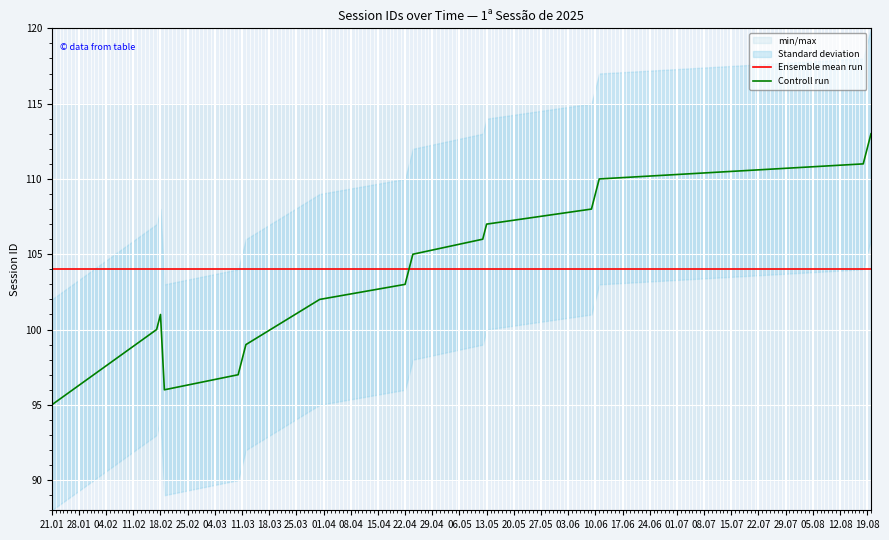

What value does the Controll run series have at 11.03?

98